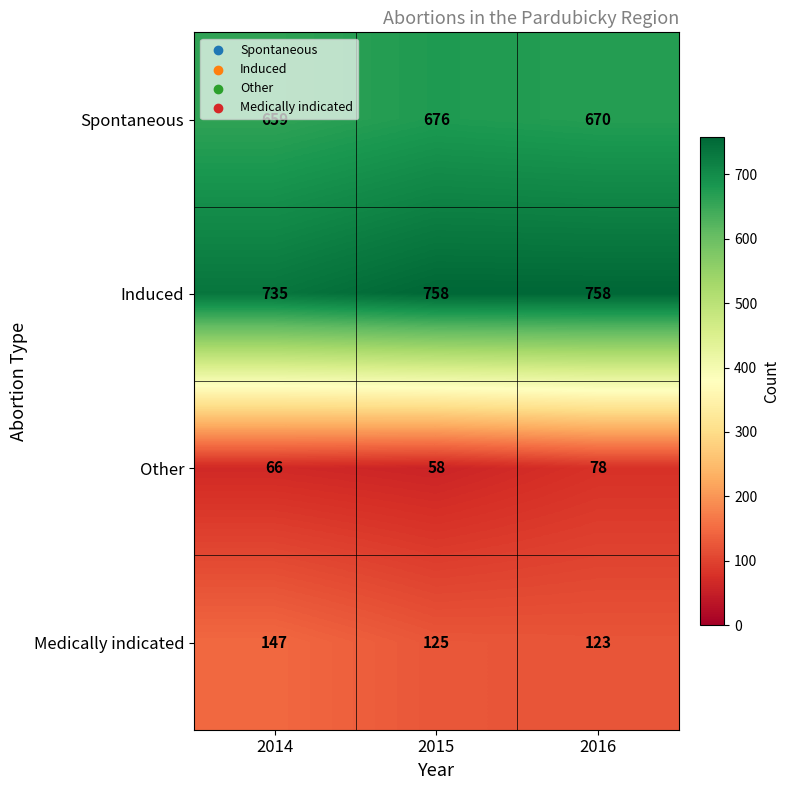

At which category is the sum across all series the highest?

2016